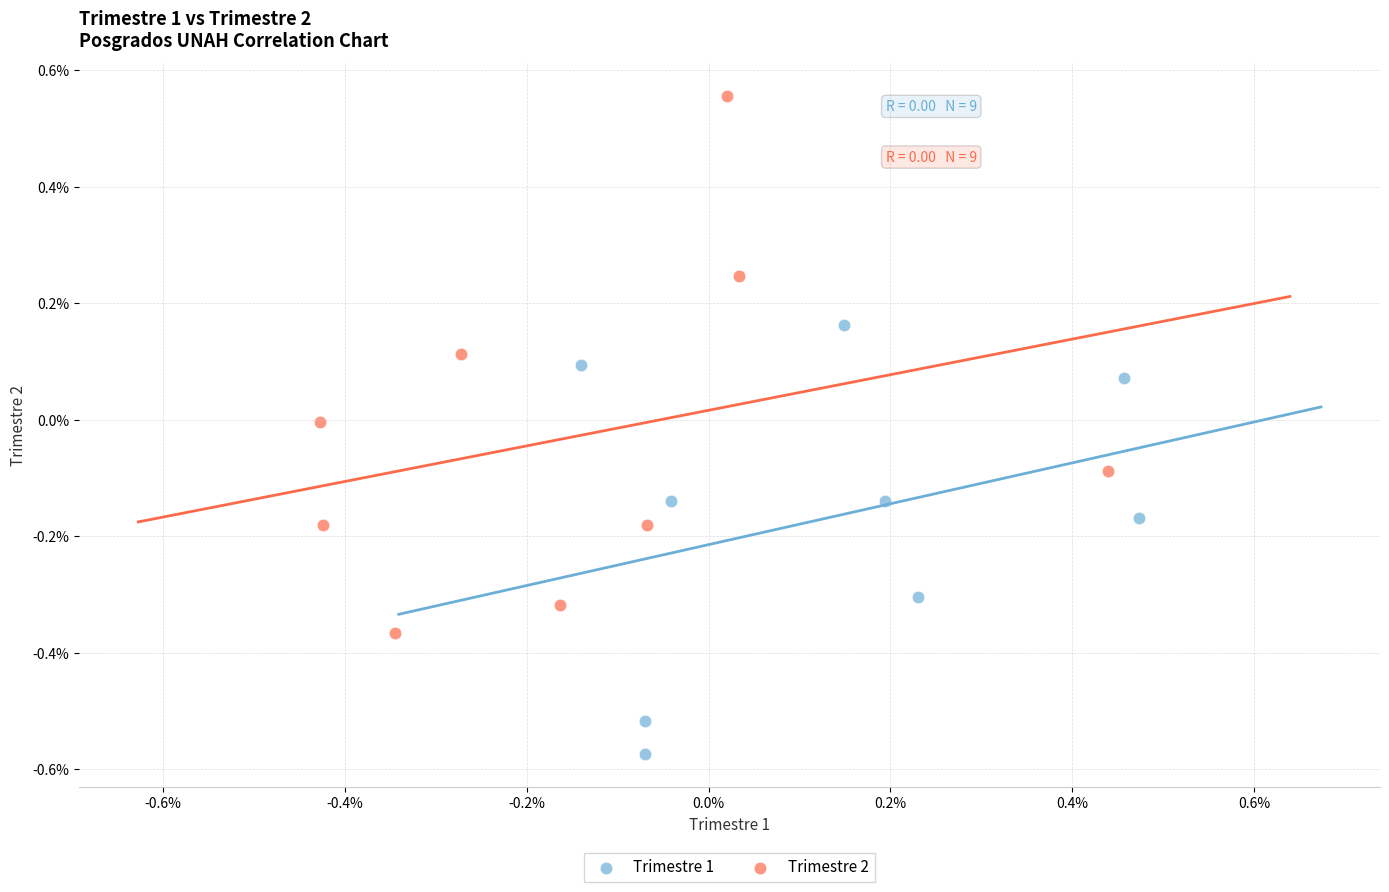

Which series reaches the minimum Y coordinate?

Trimestre 1